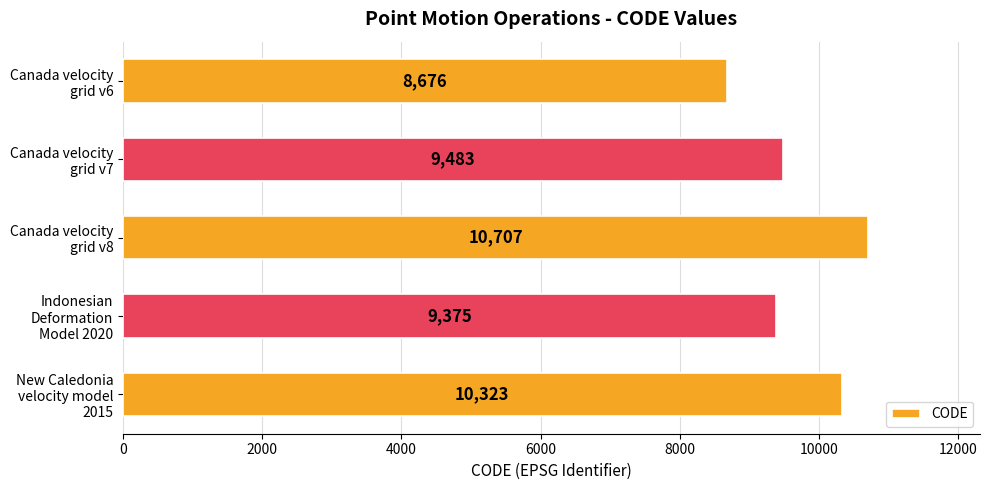

What is the maximum value shown in the chart?

10707